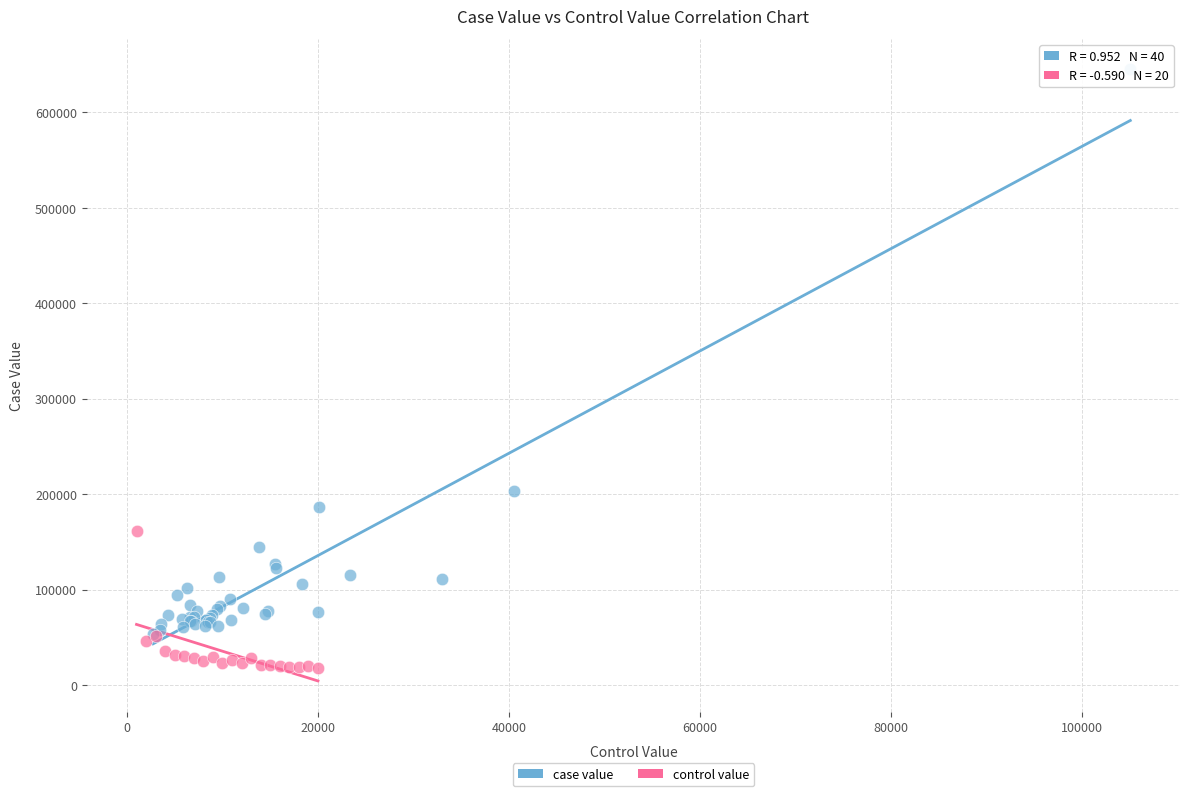

Which series reaches the maximum Y coordinate?

case value